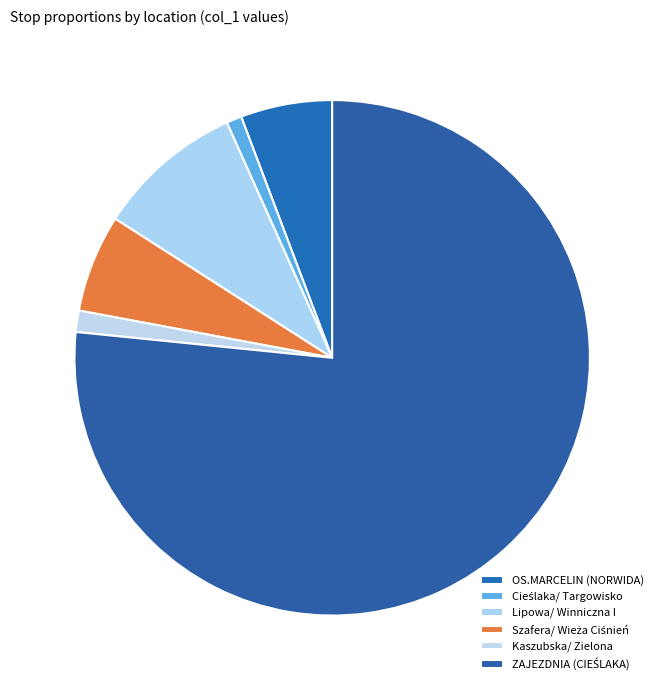

What percentage do Cieślaka/ Targowisko and Kaszubska/ Zielona together represent?

2.3%